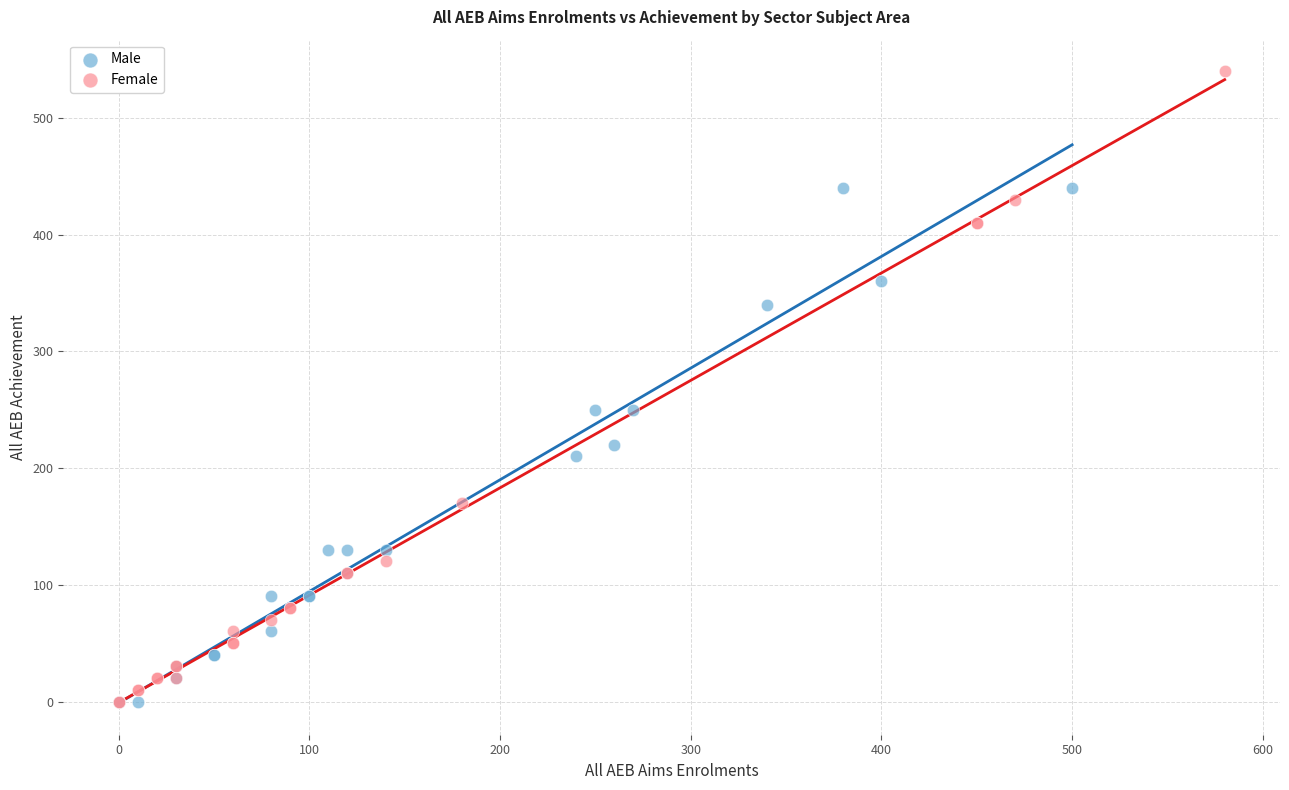

What are all the series names shown in the legend?

Male, Female